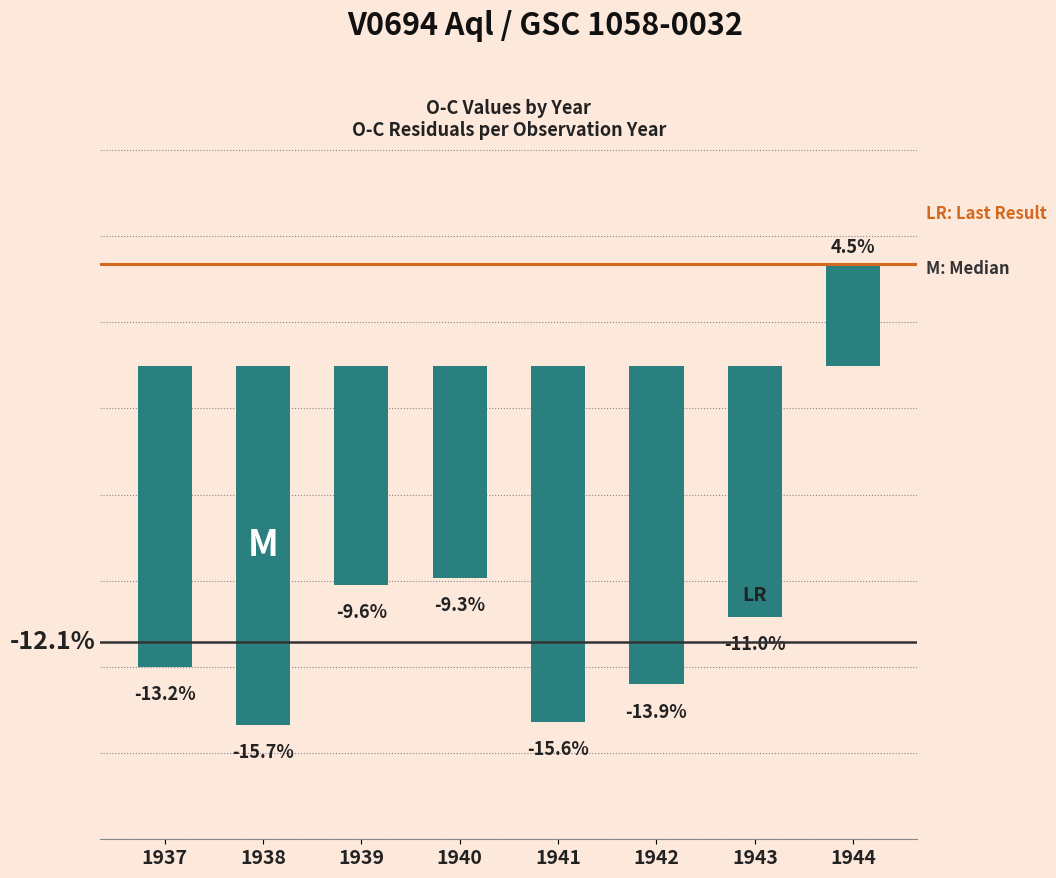

Is it true that the value at 1943 is -0.2?

False